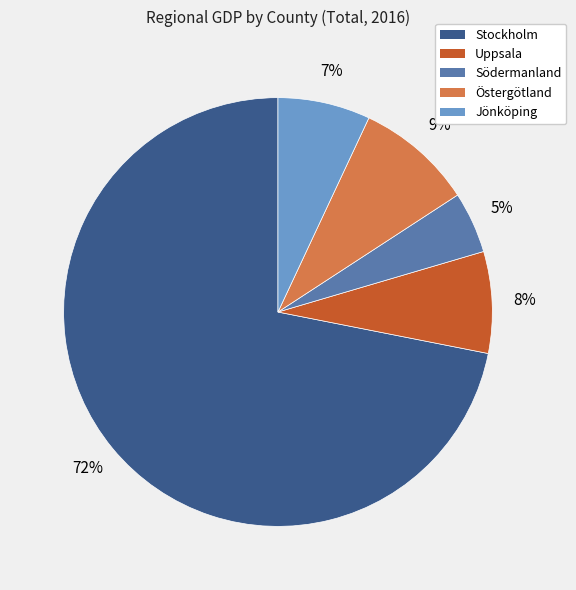

Rank the categories by value from highest to lowest.

Stockholm, Östergötland, Uppsala, Jönköping, Södermanland